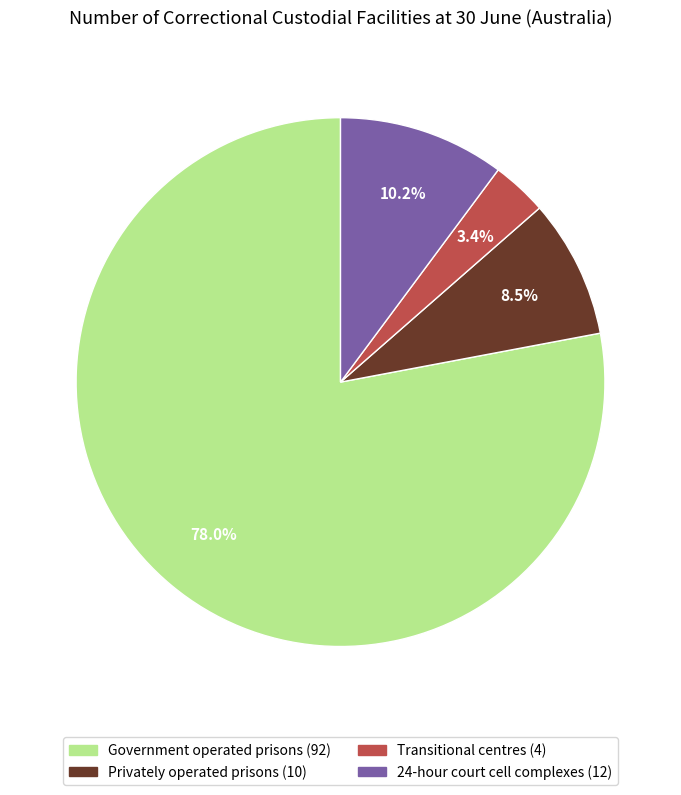

What is the largest slice in the pie chart?

Government operated prisons